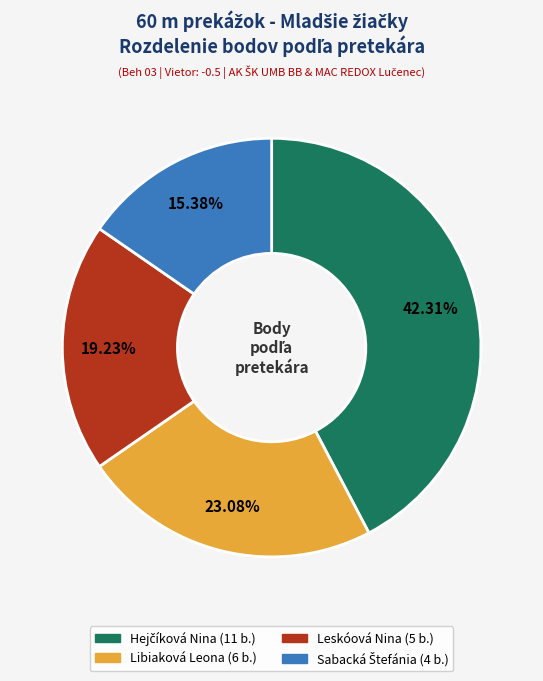

Approximately how many times larger is the value at Libiaková Leona compared to Leskóová Nina?

1.2